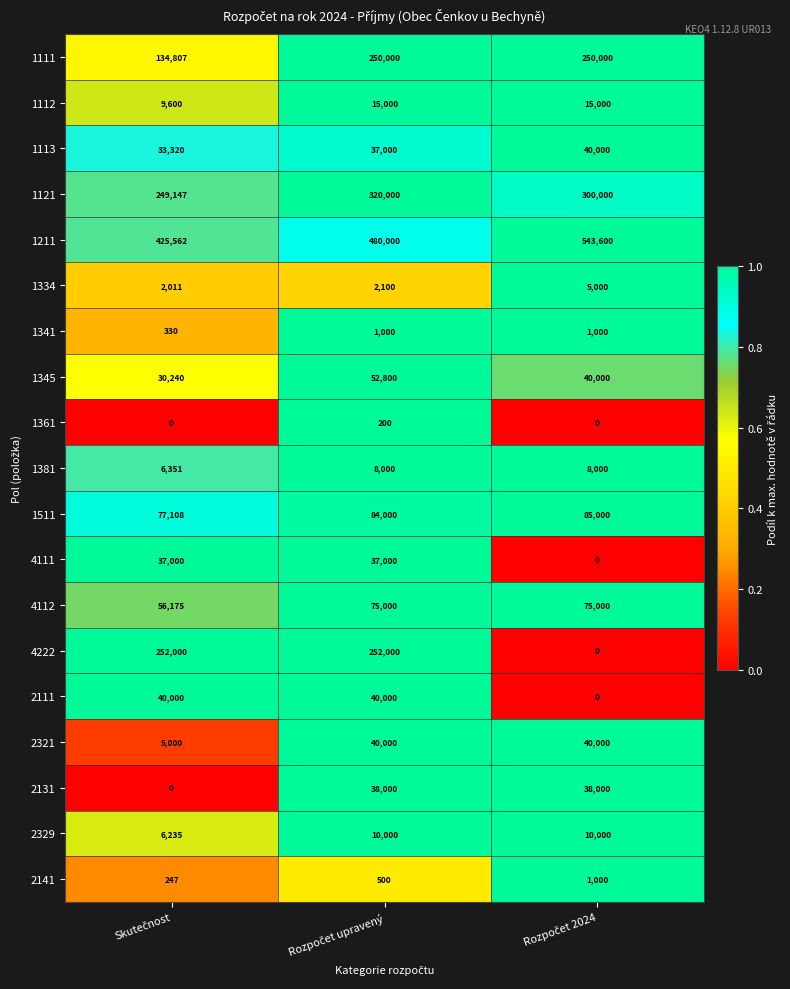

How many categories are shown in the chart?

3